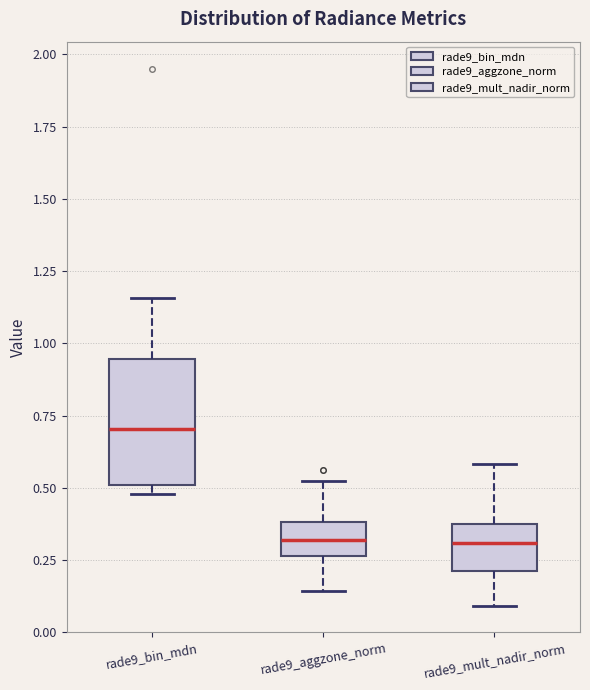

Which box is the tallest, from its lower edge to its upper edge?

rade9_bin_mdn